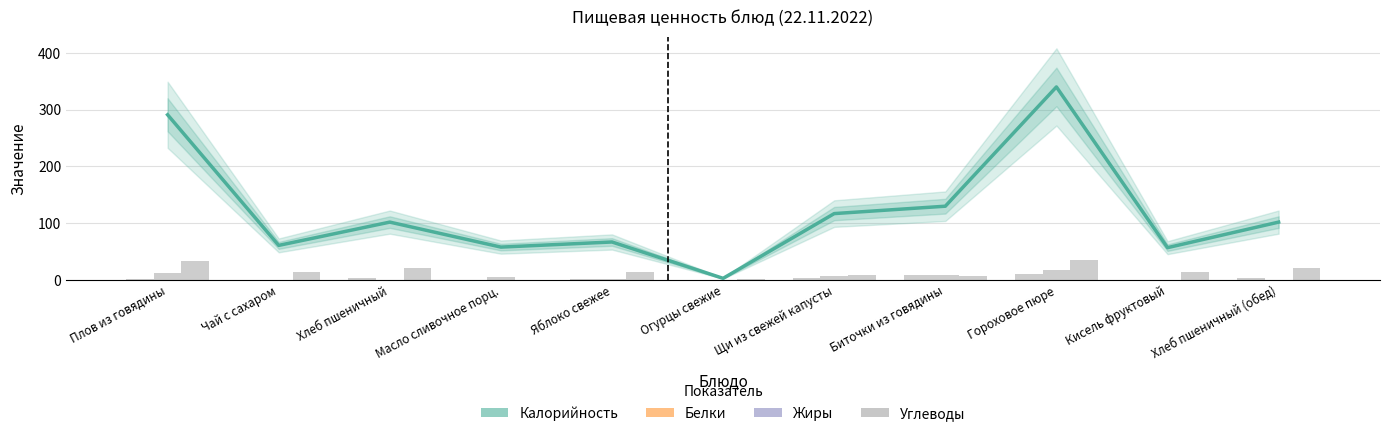

Reading left to right, what are all the values shown in this chart?

Калорийность: 291	61	102	58	67	3	117	130	340	57	102
Белки: 1	0	3	0	1	0	4	8	10	0	3
Жиры: 13	0	0	6	1	0	7	8	18	0	0
Углеводы: 34	15	21	0	15	1	9	7	35	14	21